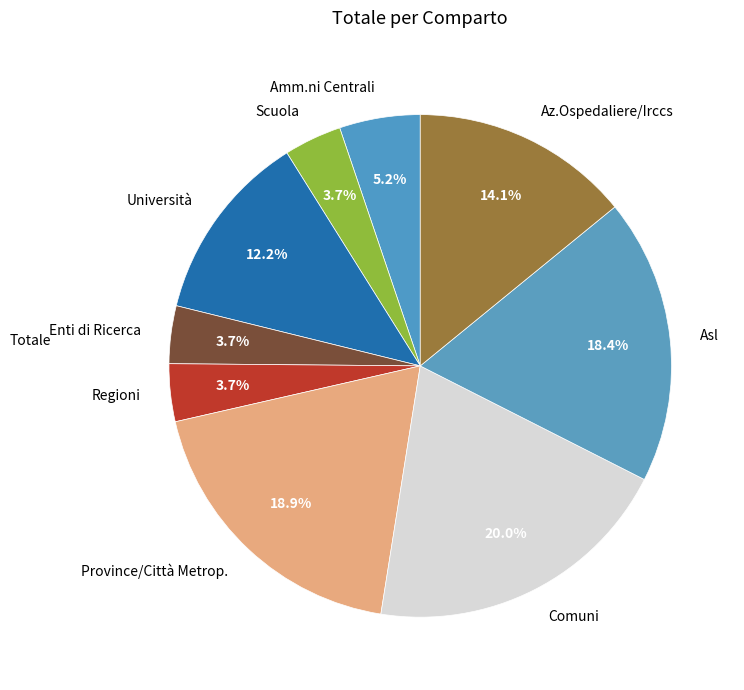

To the nearest percent, what portion does Enti di Ricerca represent?

4%